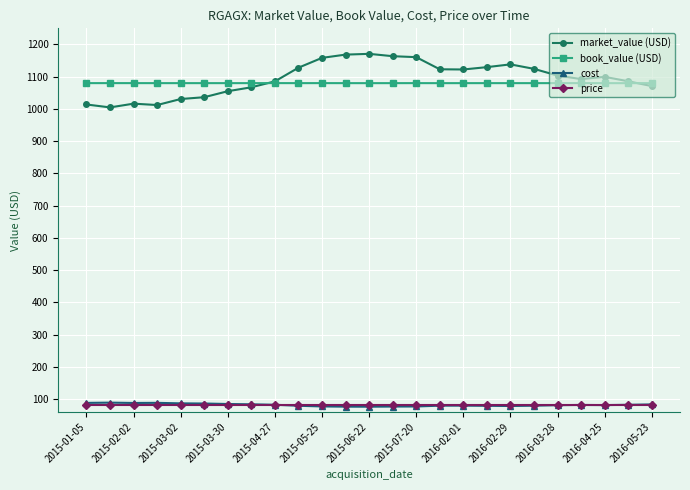

What is the value of the book_value (USD) point at the 10th from the left?

1080.0